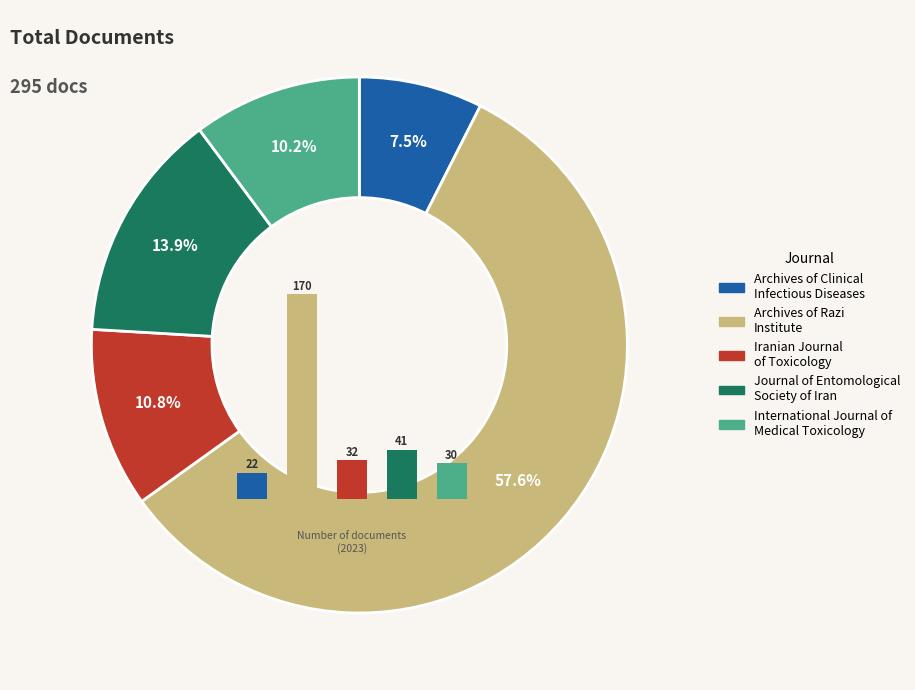

To the nearest percent, what portion does Archives of Razi
Institute represent?

58%